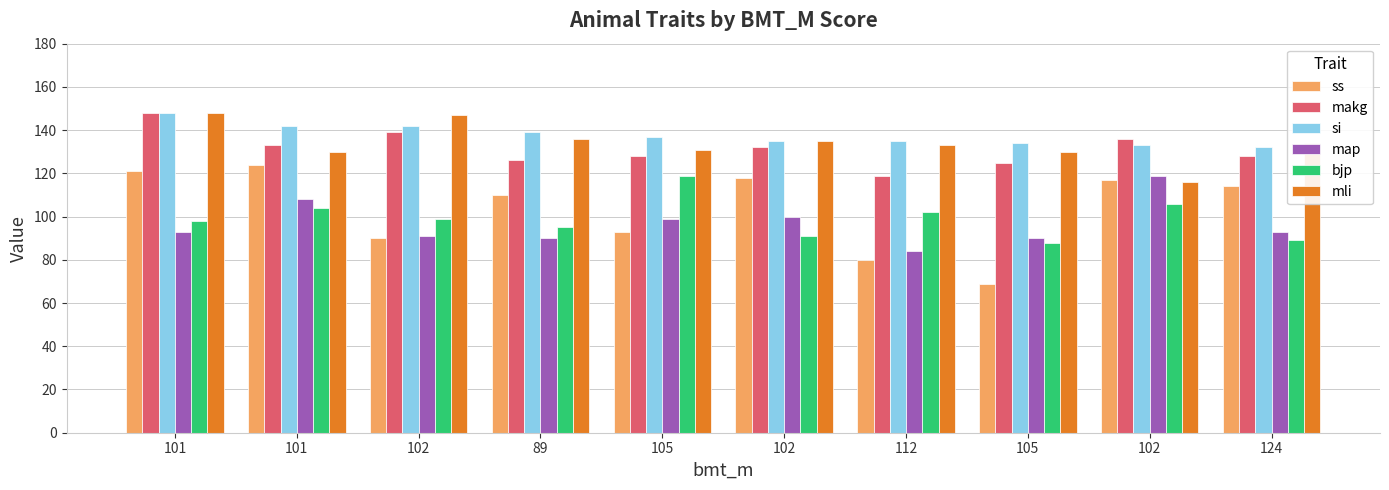

Reading right to left, what are all the values shown in this chart?

ss: 114	117	69	80	118	93	110	90	124	121
makg: 128	136	125	119	132	128	126	139	133	148
si: 132	133	134	135	135	137	139	142	142	148
map: 93	119	90	84	100	99	90	91	108	93
bjp: 89	106	88	102	91	119	95	99	104	98
mli: 134	116	130	133	135	131	136	147	130	148